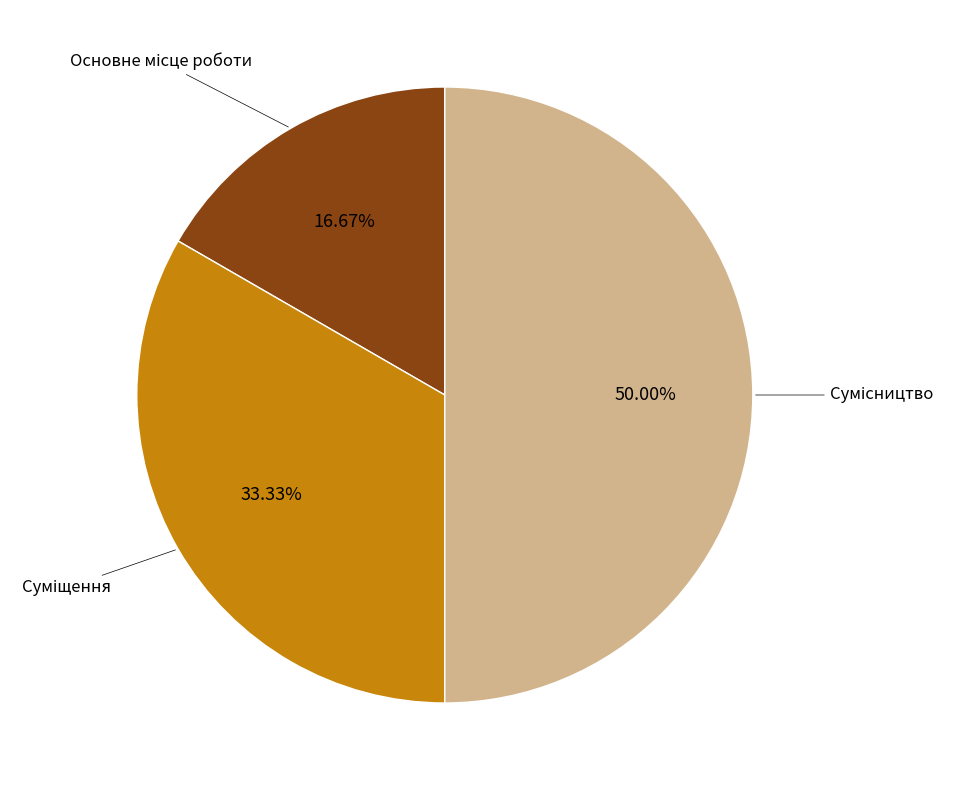

How many segments does this pie chart have?

3